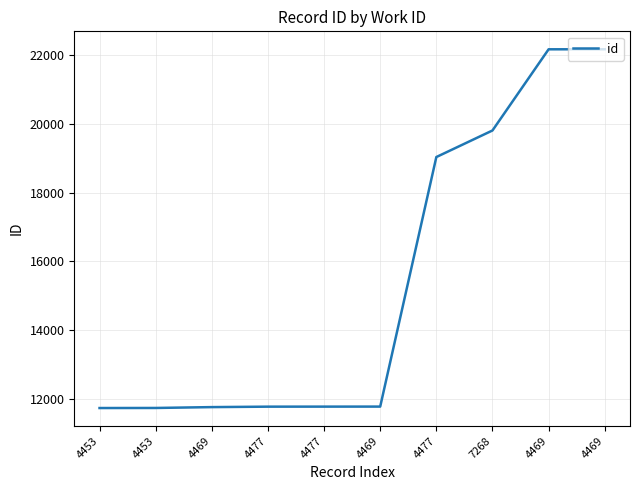

What is the greatest value displayed?

22175